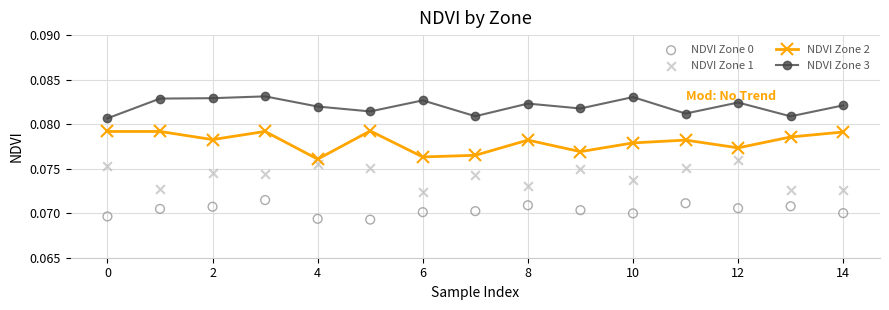

At how many categories does at least one series exceed 0?

15